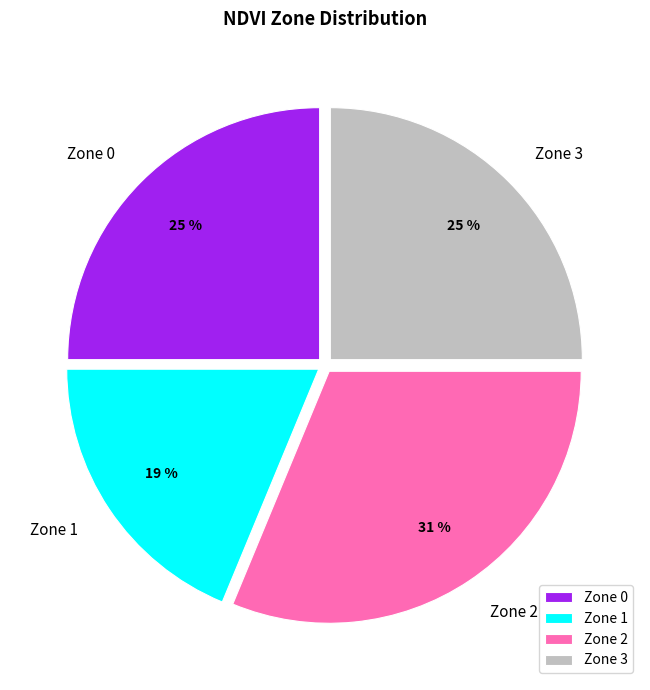

What percentage is the Zone 0 slice, to the nearest percent?

25%